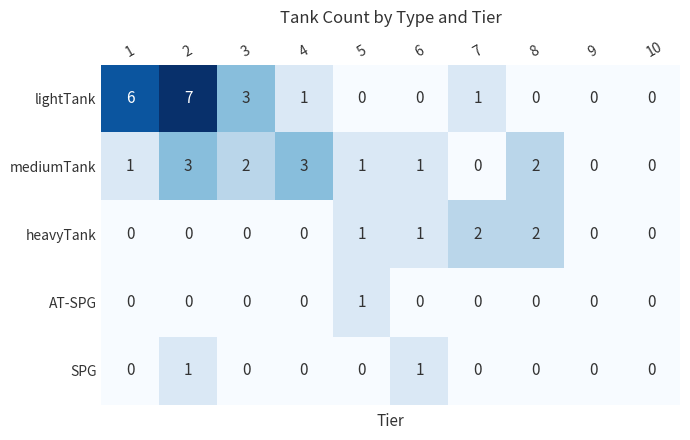

What is the sum of the mediumTank values at 1 and 4?

4